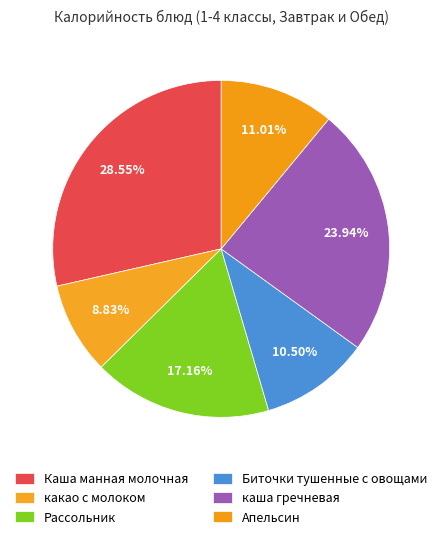

Which category has the biggest portion of the pie?

Каша манная молочная